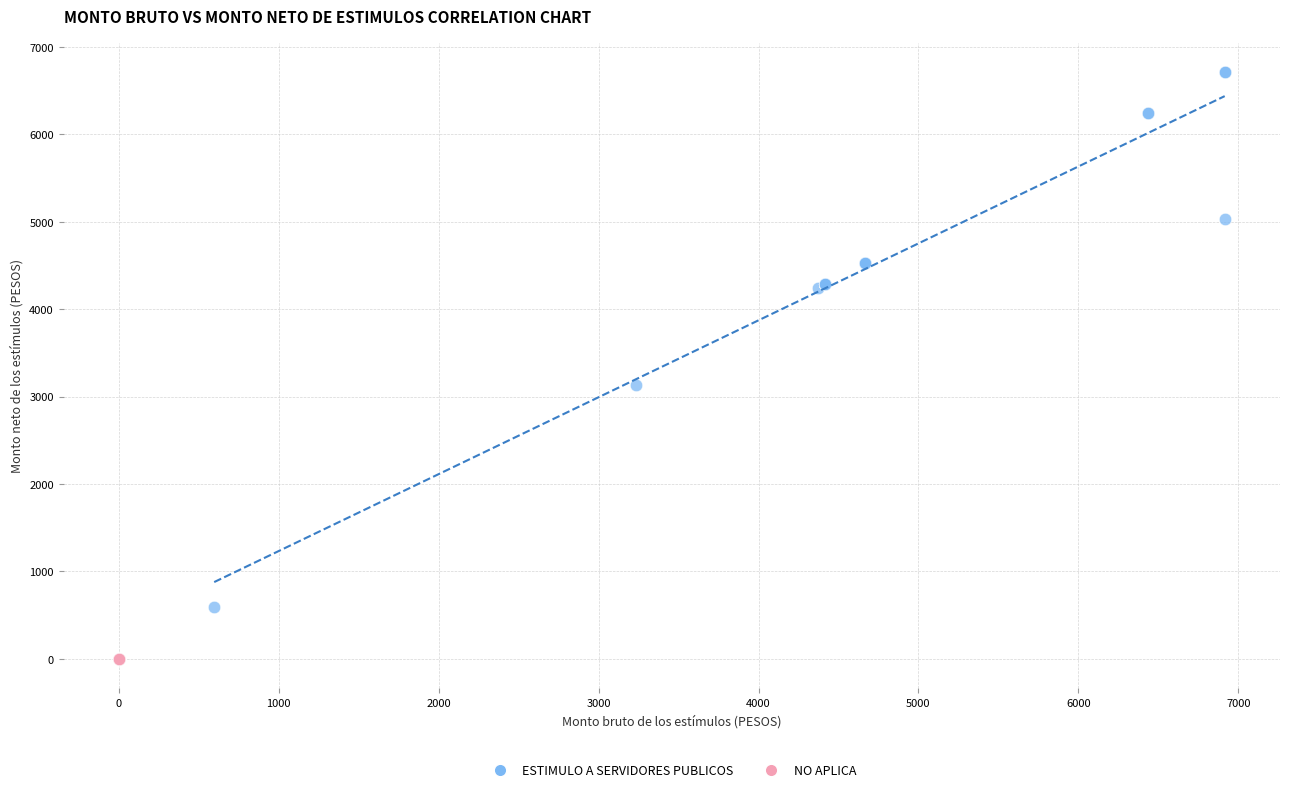

Which series reaches the minimum Y coordinate?

NO APLICA